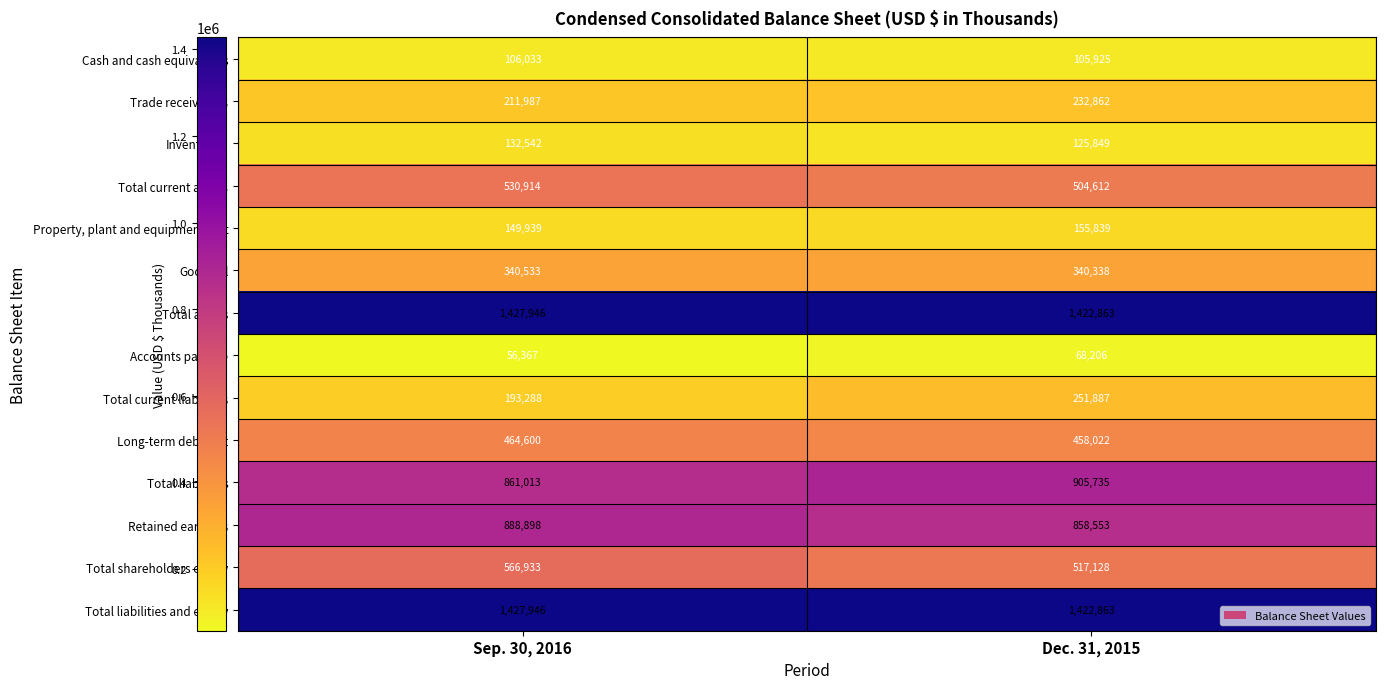

What is the average value of the Long-term debt, net series?

461311